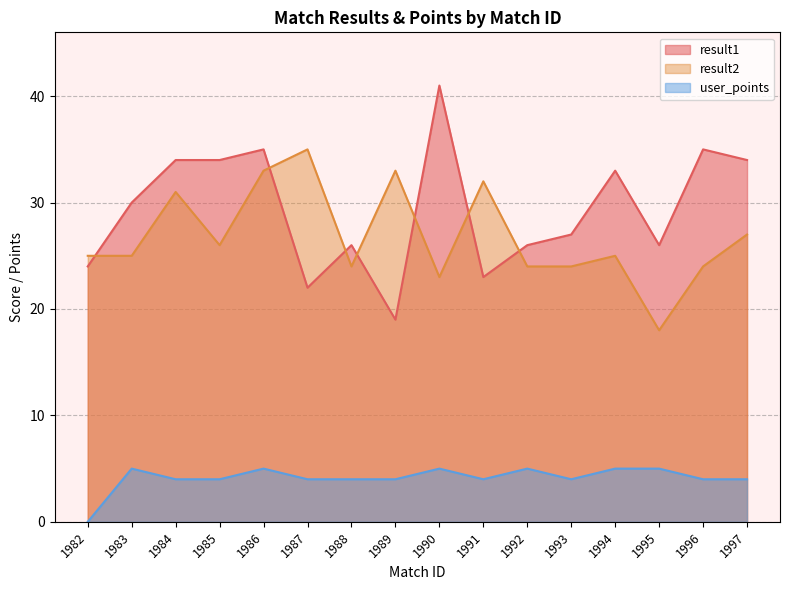

How many interior local peaks does the result1 series have?

5